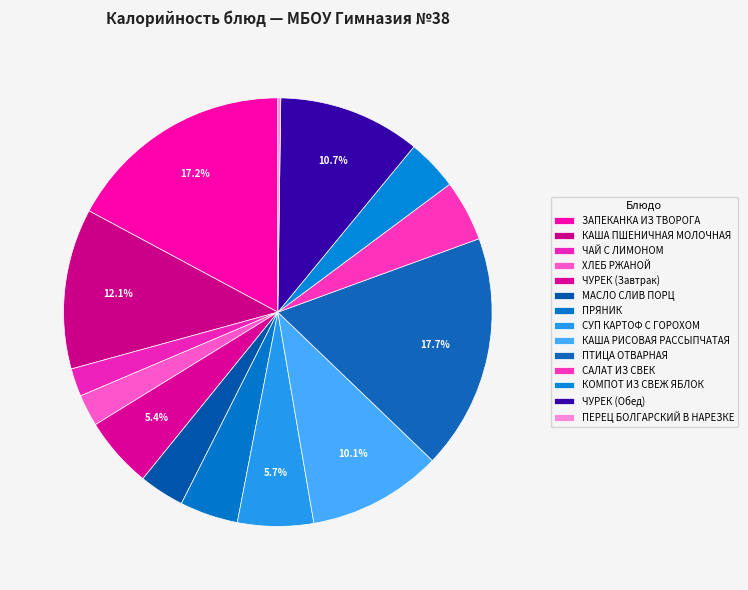

How many segments does this pie chart have?

14